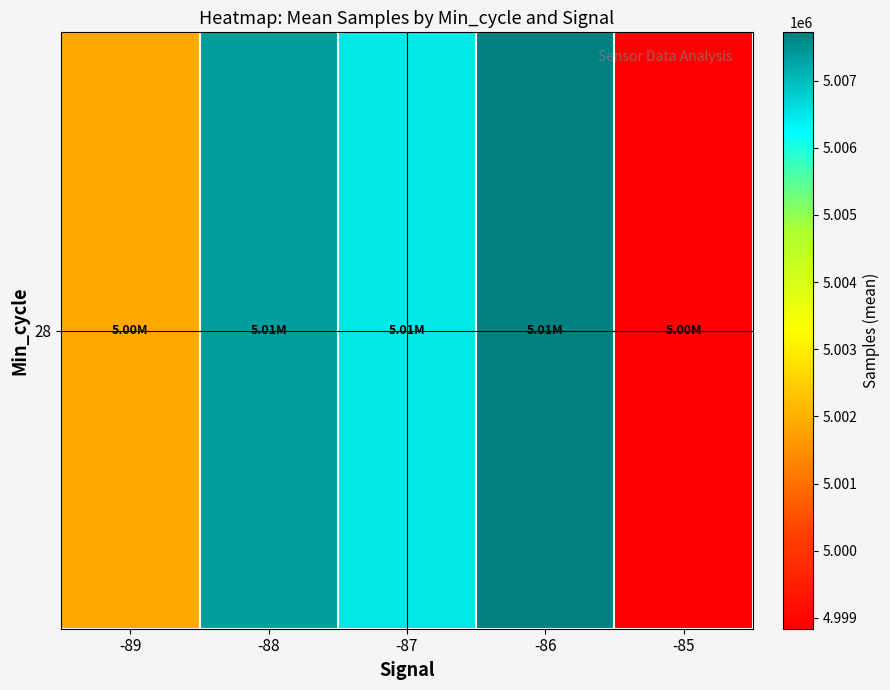

Which has a higher value, -85 or -88?

-88